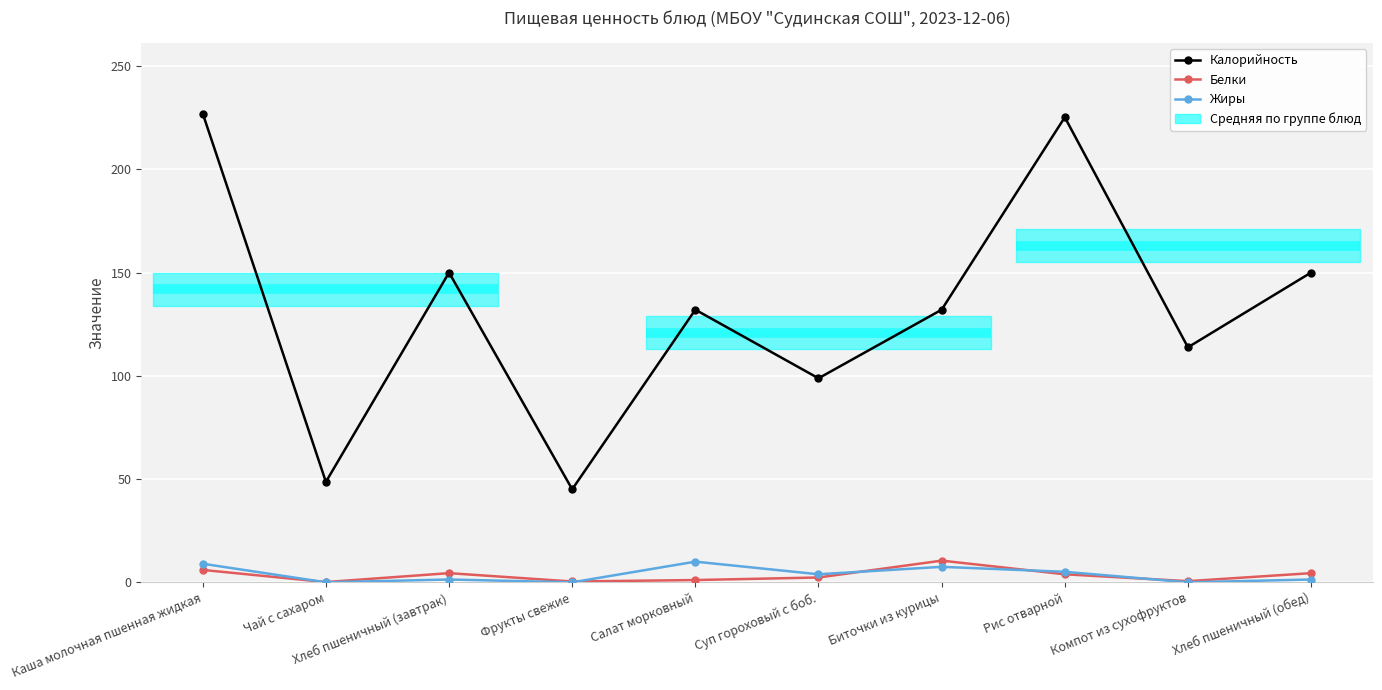

Is it true that Жиры equals 6.1 at Суп гороховый с боб.?

False